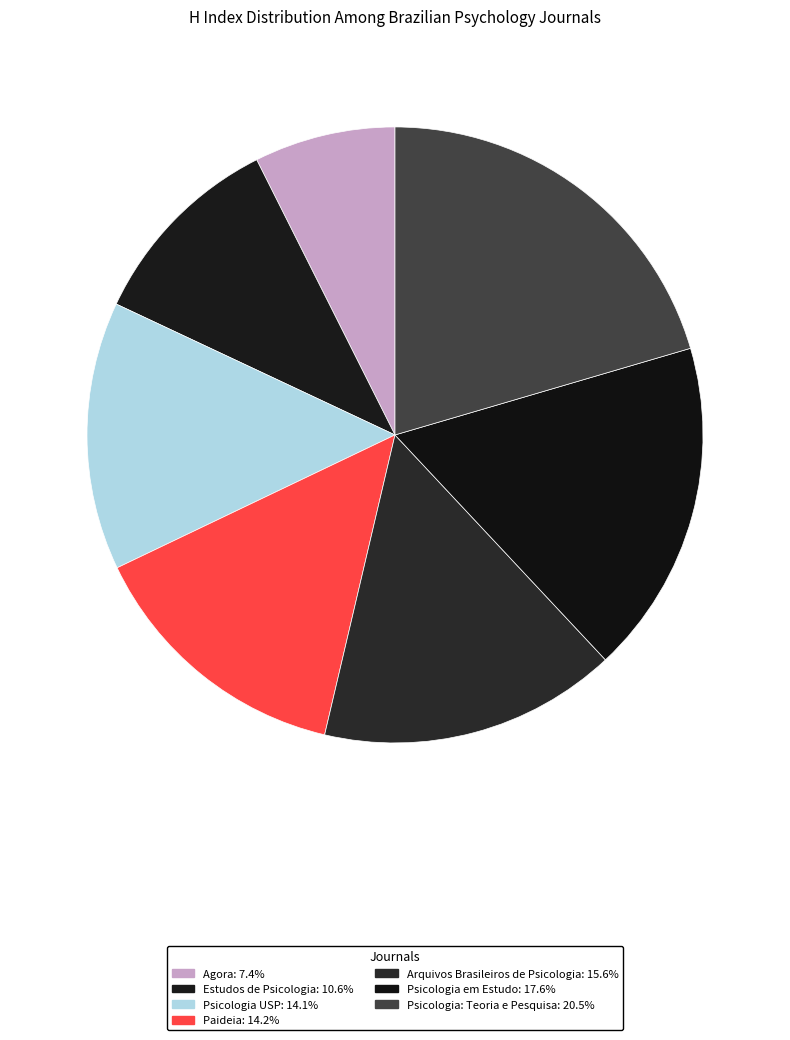

How many slices are in this pie chart?

7